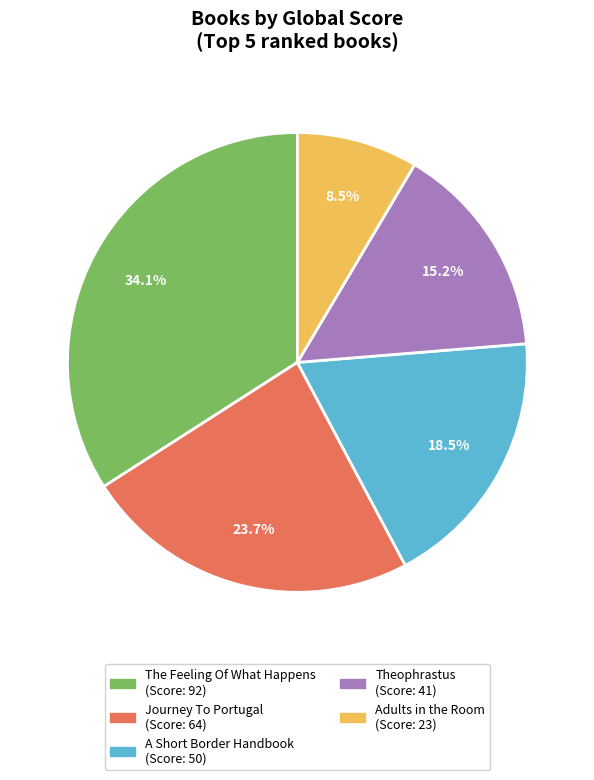

What is the total percentage of Theophrastus and Journey To Portugal?

38.9%